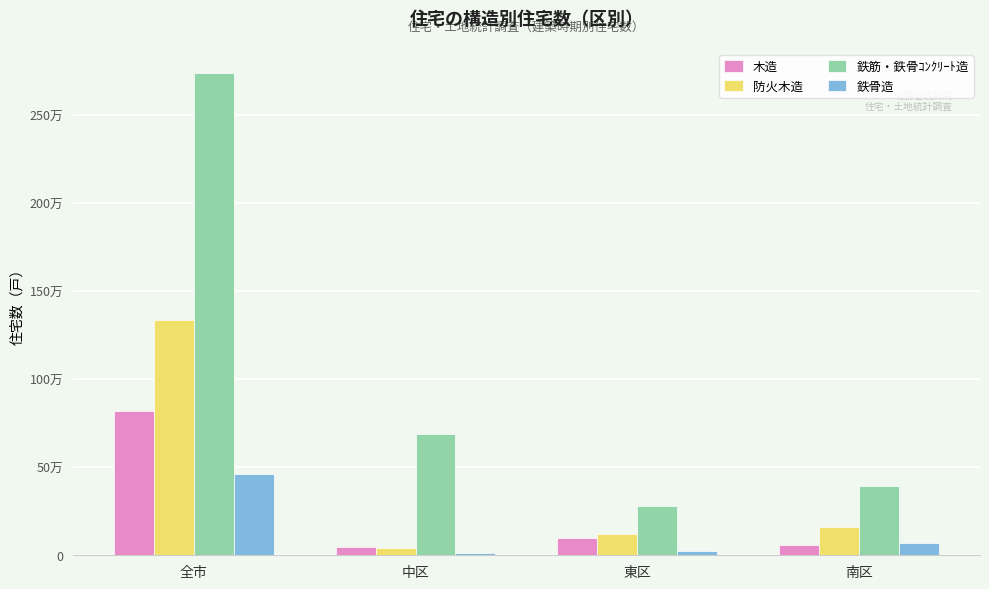

What are all the series names shown in the legend?

木造, 防火木造, 鉄筋・鉄骨ｺﾝｸﾘｰﾄ造, 鉄骨造